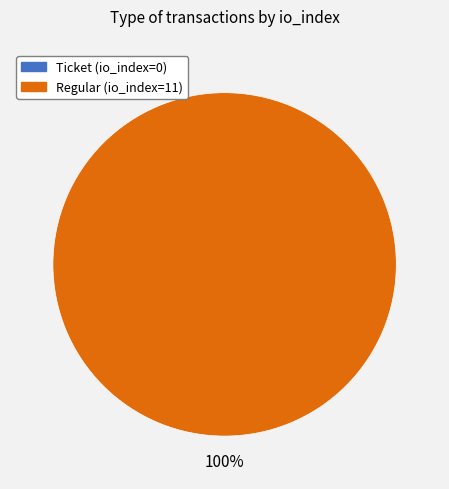

To the nearest percent, what percentage of the pie is Regular (io_index=11)?

100%